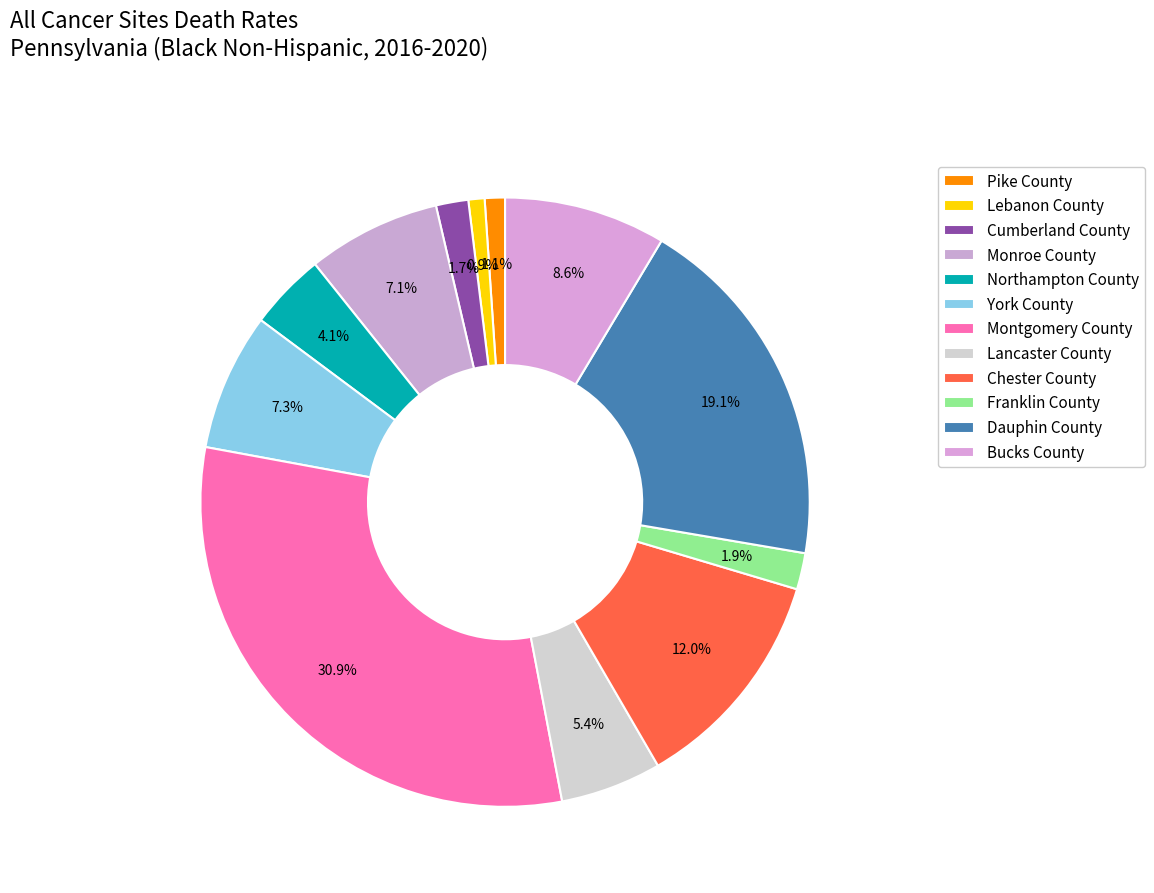

Rank the categories by value from lowest to highest.

Lebanon County, Pike County, Cumberland County, Franklin County, Northampton County, Lancaster County, Monroe County, York County, Bucks County, Chester County, Dauphin County, Montgomery County